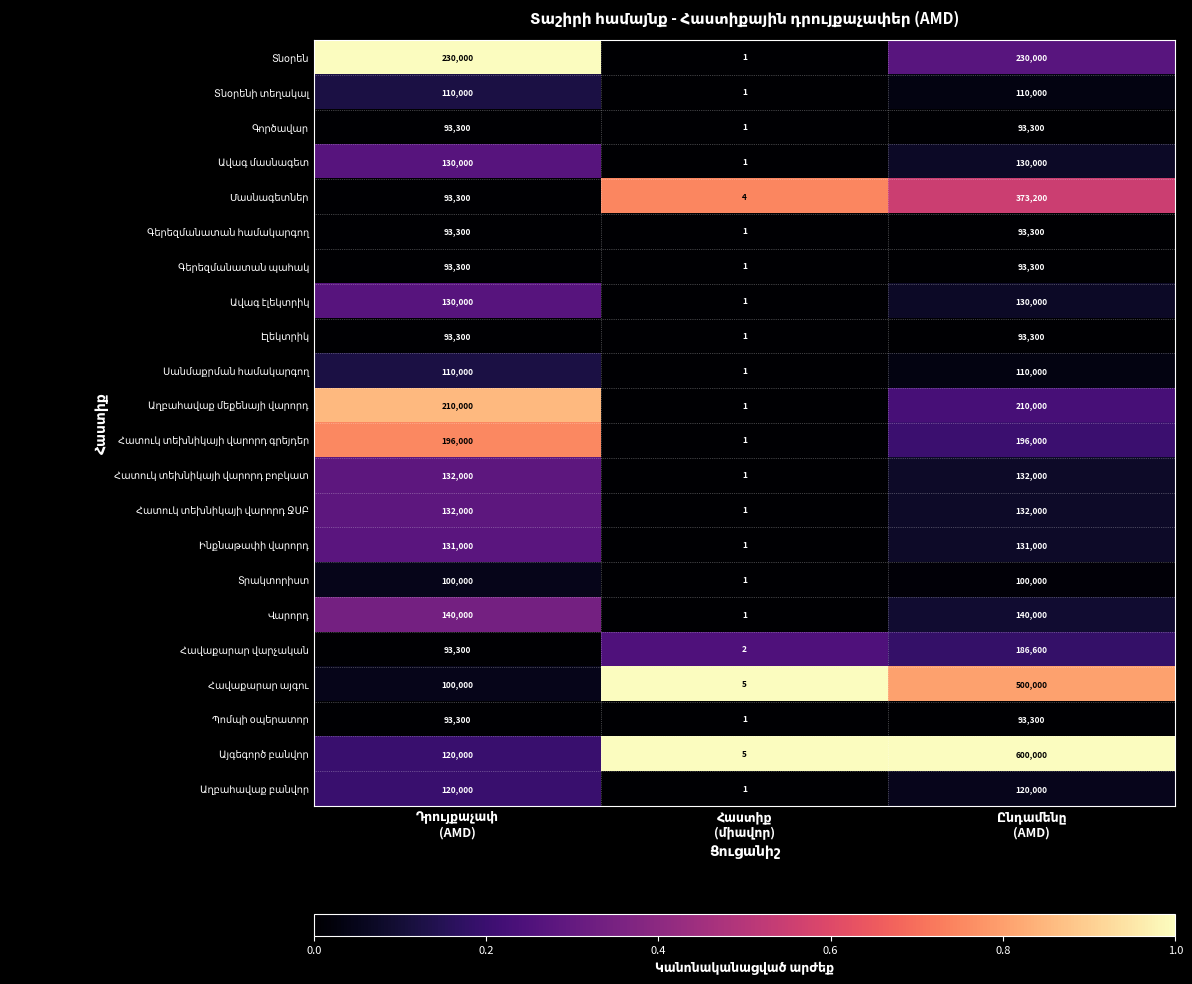

What is the greatest value displayed?

600000